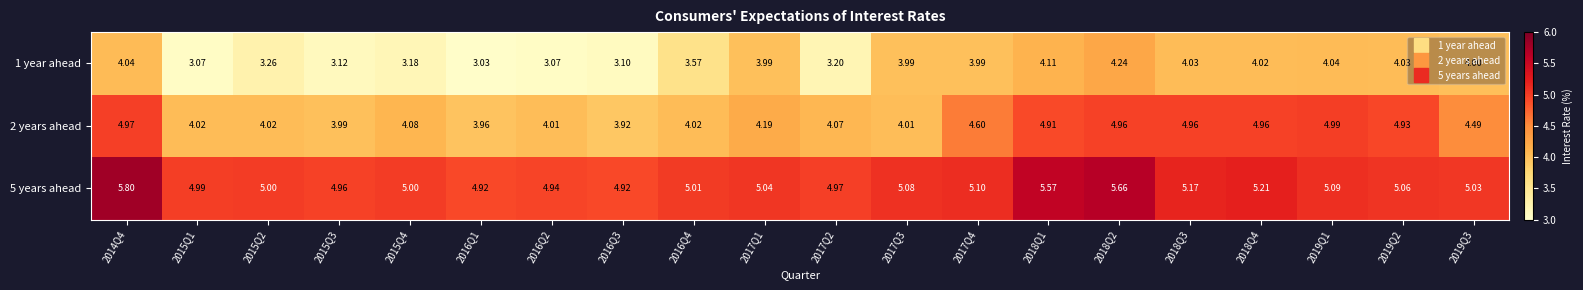

Which series has the largest range (max minus min)?

1 year ahead